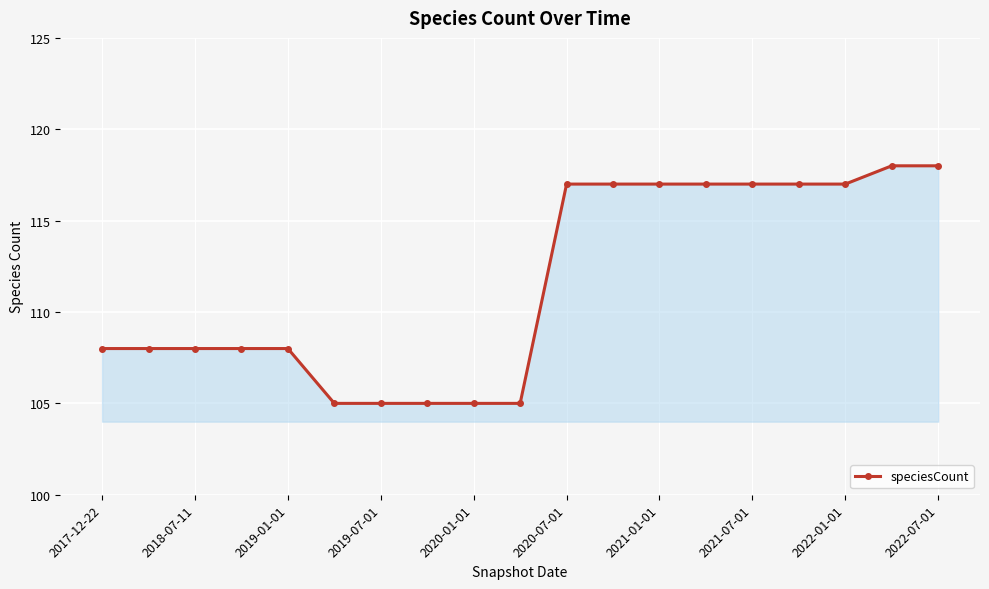

Reading left to right, extract all data points from this chart.

108	108	108	108	108	105	105	105	105	105	117	117	117	117	117	117	117	118	118